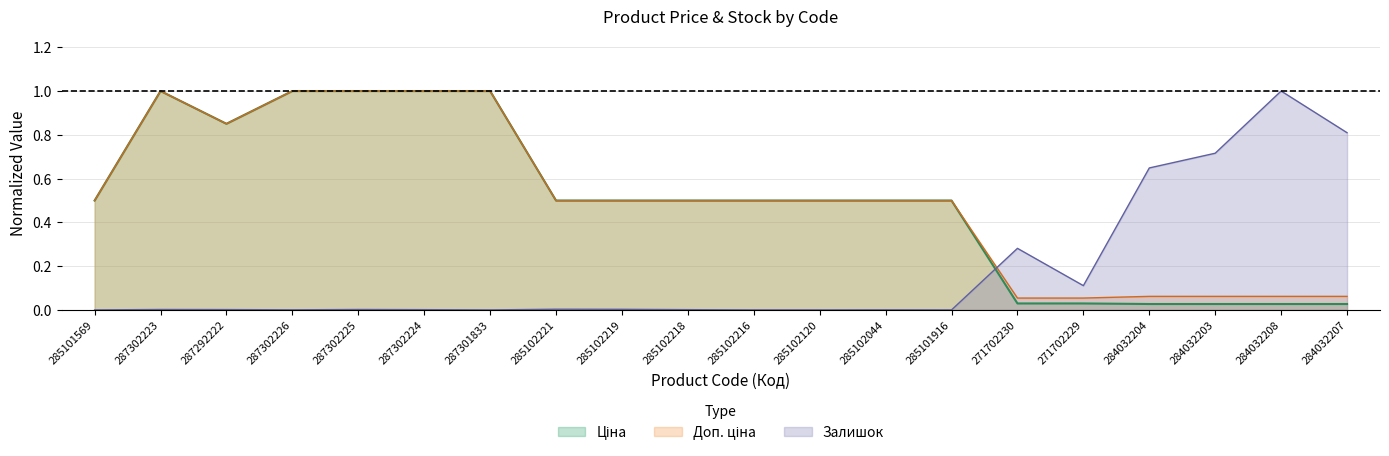

At which category is the sum across all series the highest?

287302223